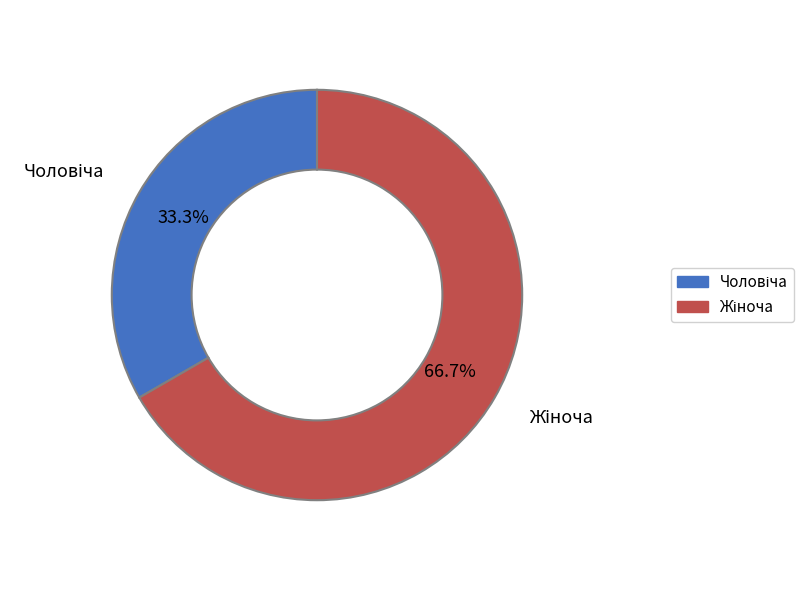

How many segments does this pie chart have?

2